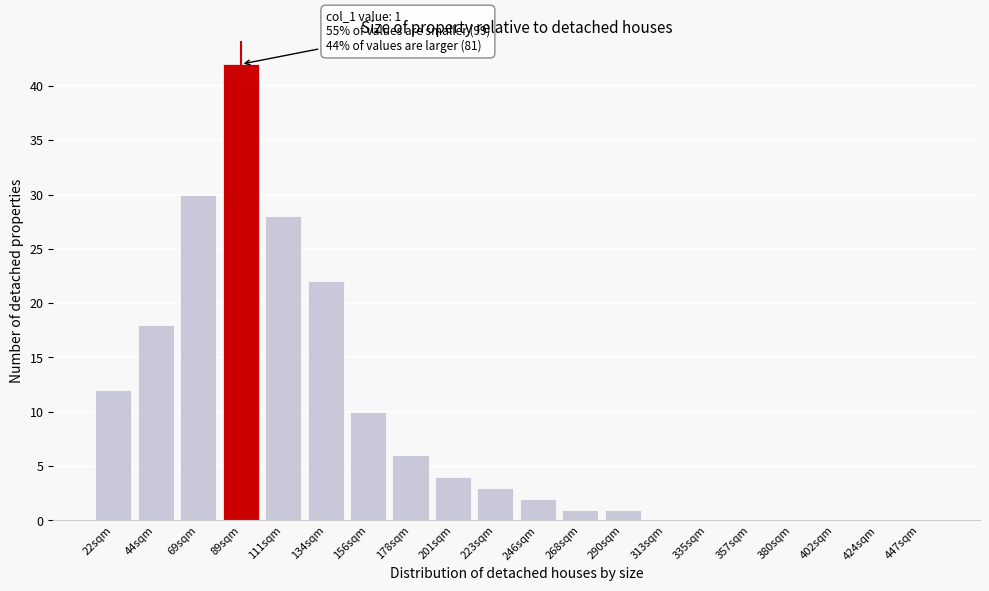

Reading left to right, transcribe all the data shown in this chart.

22sqm=12	44sqm=18	69sqm=30	89sqm=42	111sqm=28	134sqm=22	156sqm=10	178sqm=6	201sqm=4	223sqm=3	246sqm=2	268sqm=1	290sqm=1	313sqm=0	335sqm=0	357sqm=0	380sqm=0	402sqm=0	424sqm=0	447sqm=0